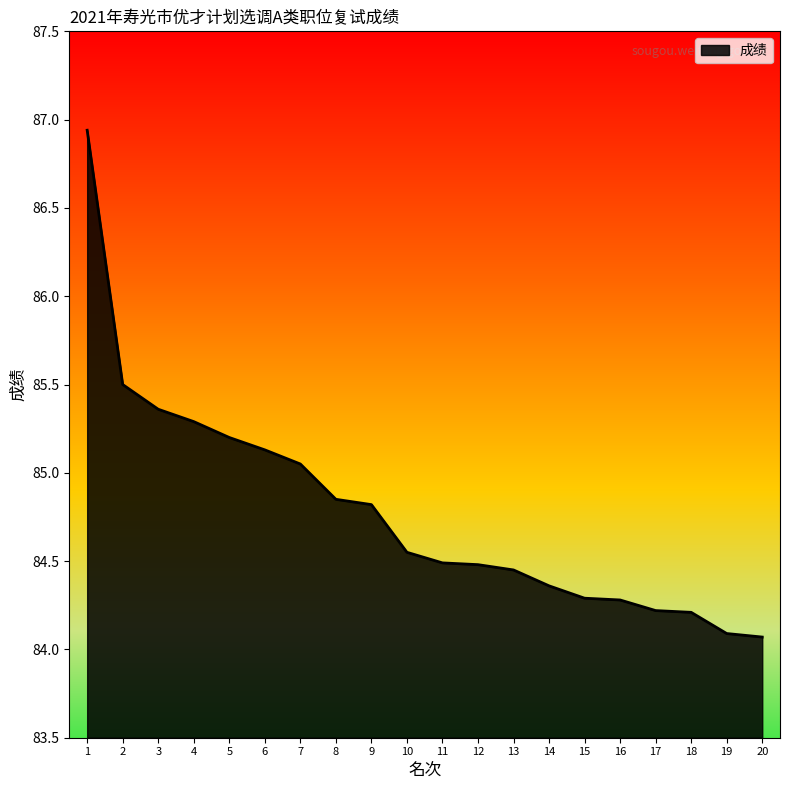

Which has a higher value, 10 or 19?

10